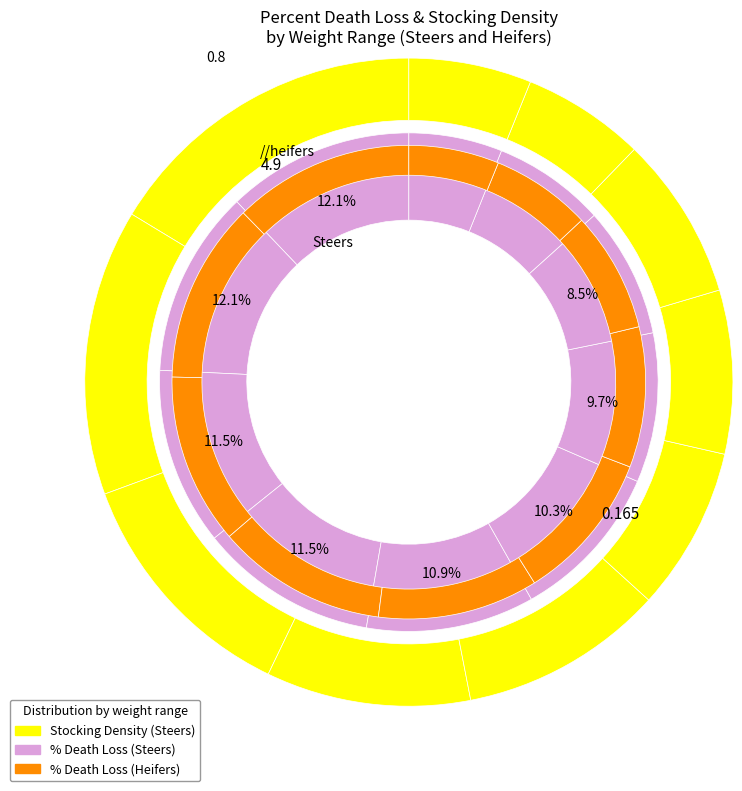

Do 7 and stocking_steers together represent more than half of the pie?

No